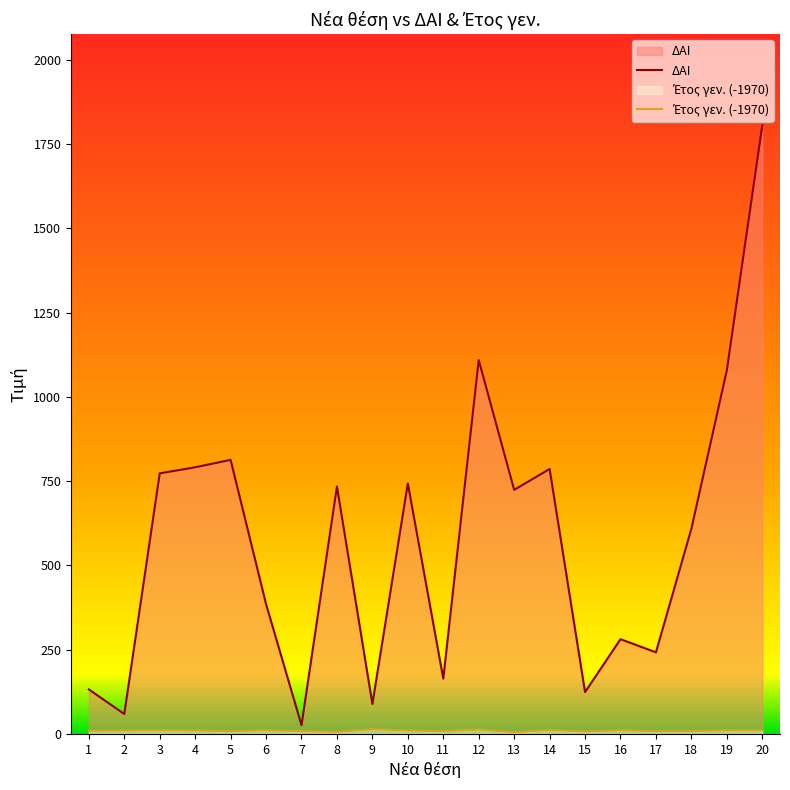

Rank the series by their maximum value, from highest to lowest.

ΔΑΙ, Έτος γεν.